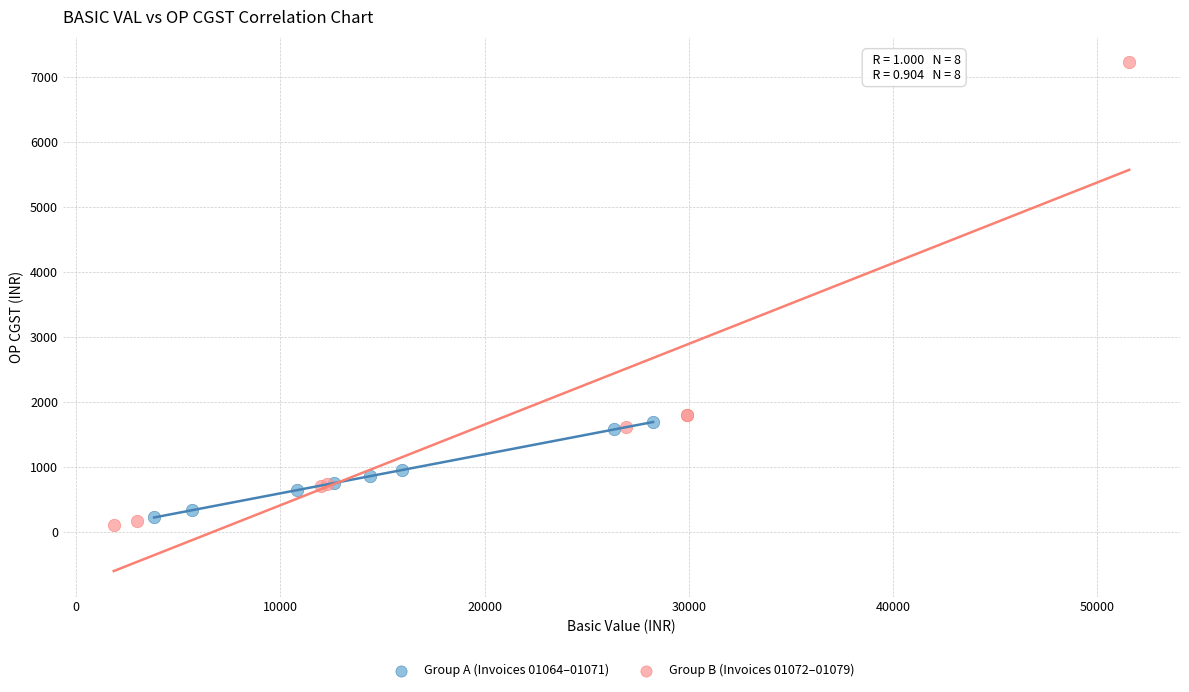

What are all the series names shown in the legend?

Group A (Invoices 01064–01071), Group B (Invoices 01072–01079)